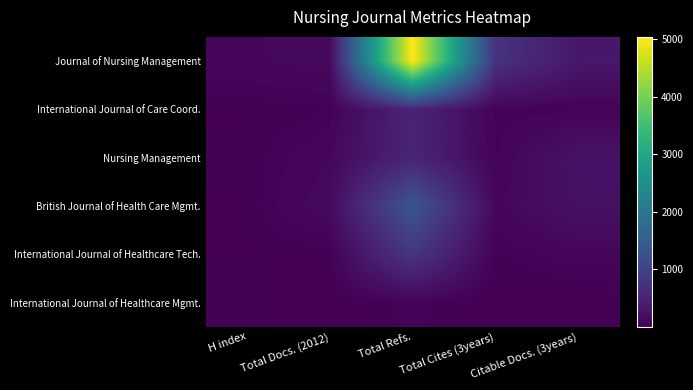

How many series are shown in this chart?

6